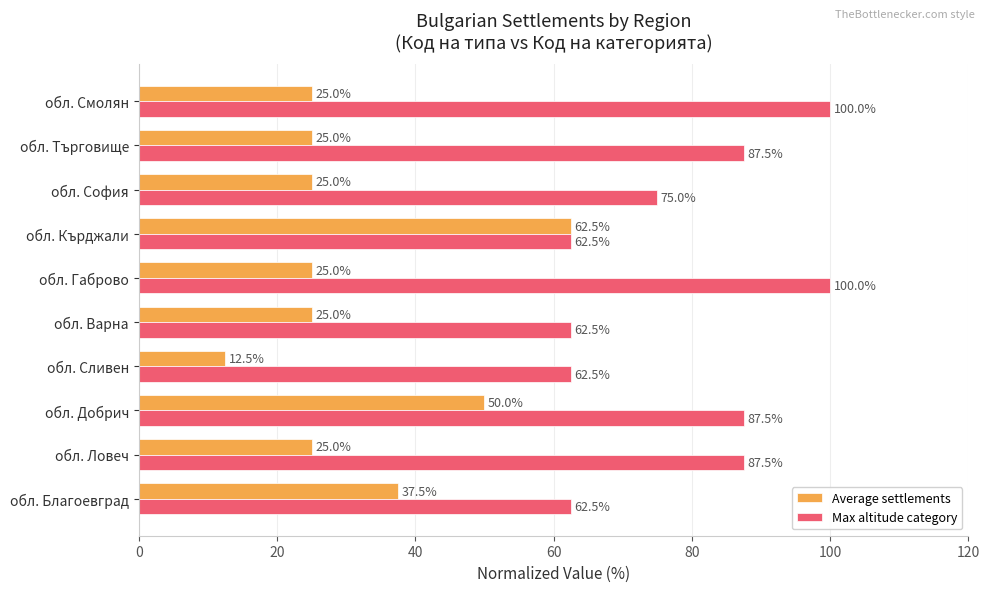

At which label is Max altitude category closest to 81?

обл. София